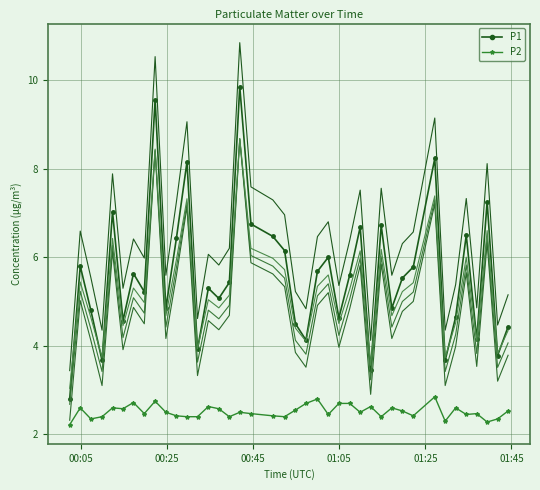

Which series has the widest spread of values?

P1